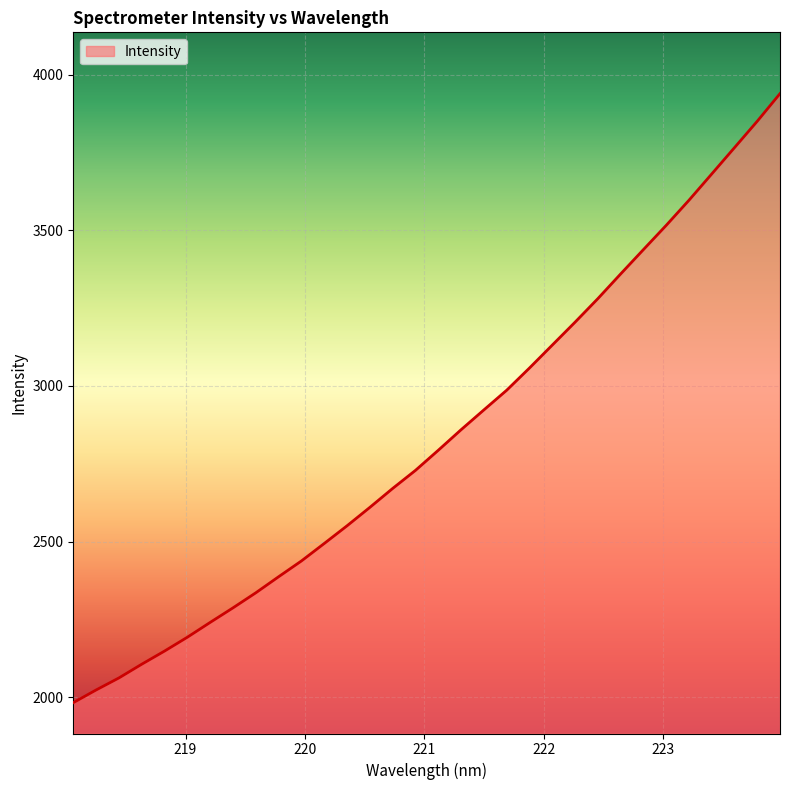

What is the sum of all values?

90637.1